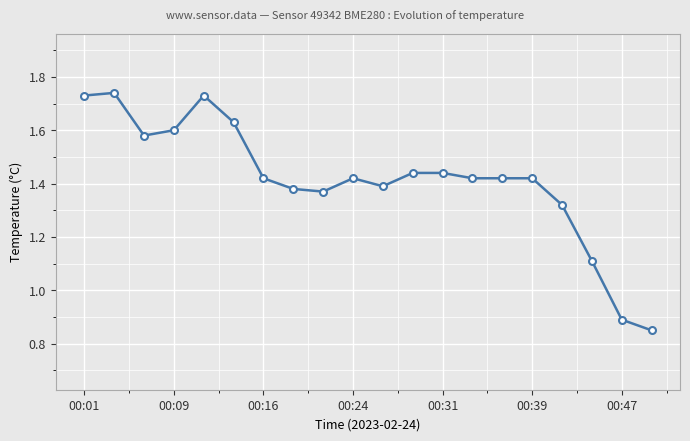

What is the difference between the second highest and minimum values?

0.9